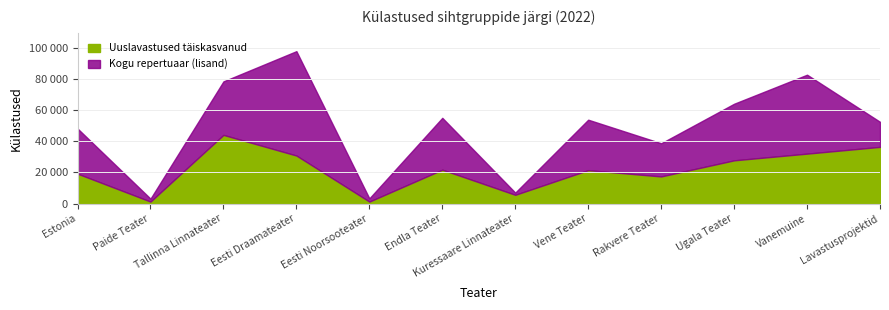

What is the label of the 10th point from the right?

Tallinna Linnateater